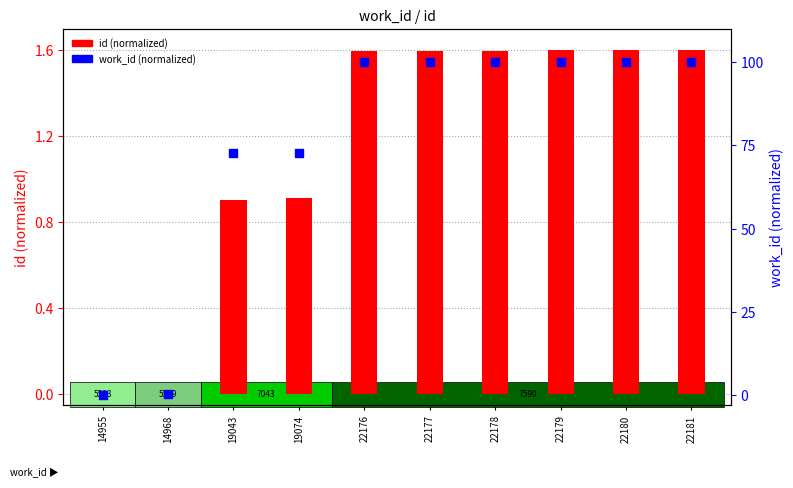

Which series has the largest total across all categories?

work_id (normalized)